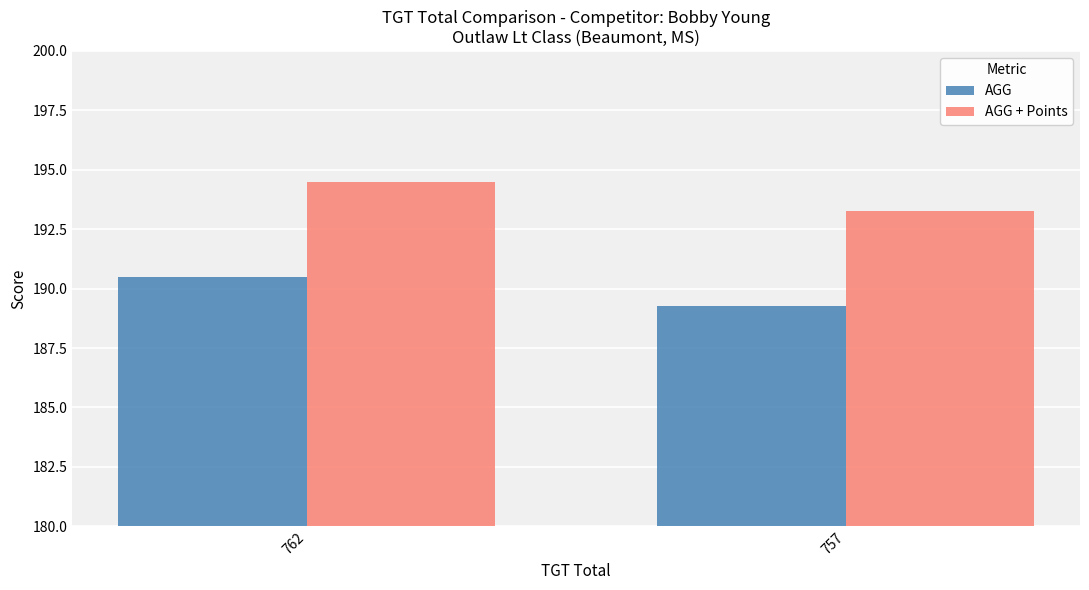

Rank the series at 762 from highest to lowest value.

AGG + Points, AGG